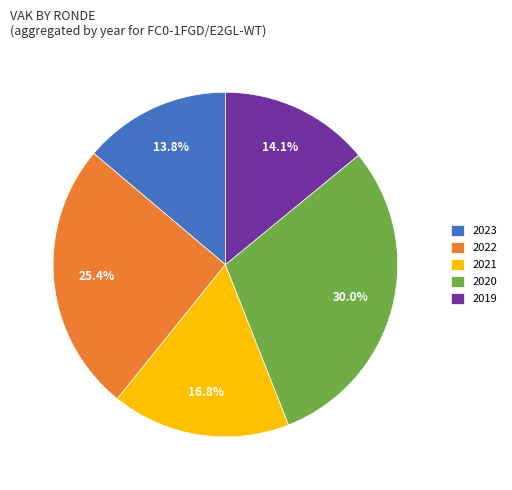

Is there any slice that represents more than half of the pie?

No